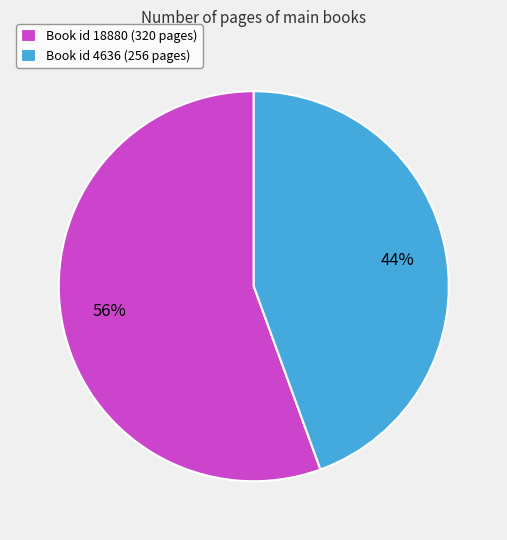

To the nearest percent, what portion does Book id 4636 (256 pages) represent?

44%